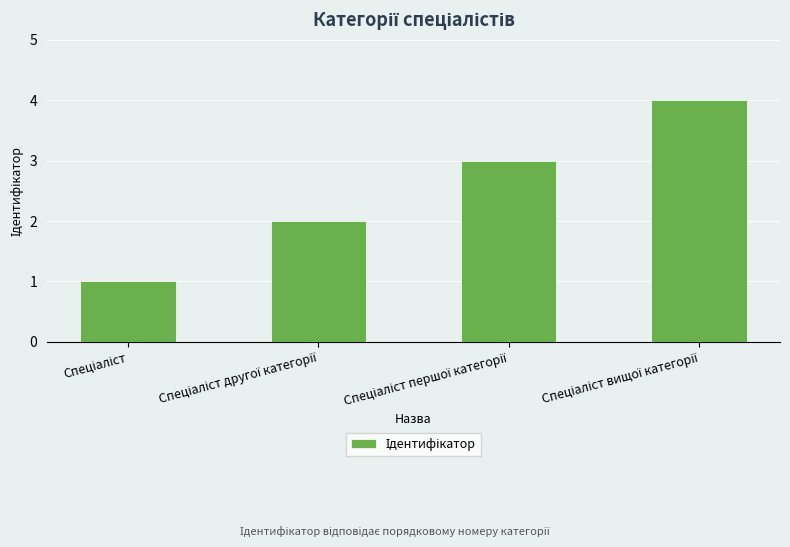

Count the values in the range 2 to 4.

3